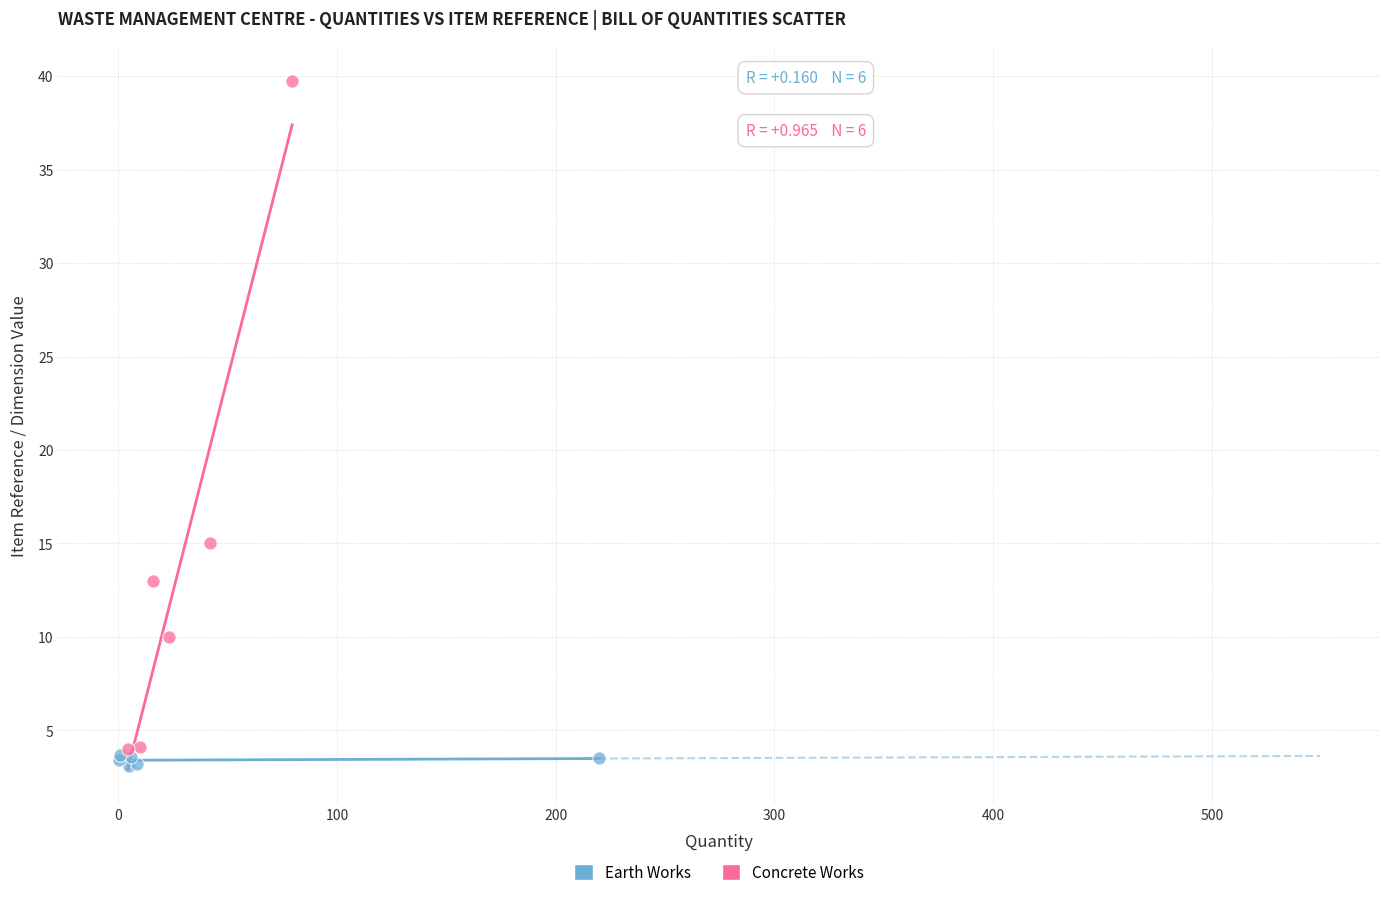

Which series contains the highest Y value?

Concrete Works